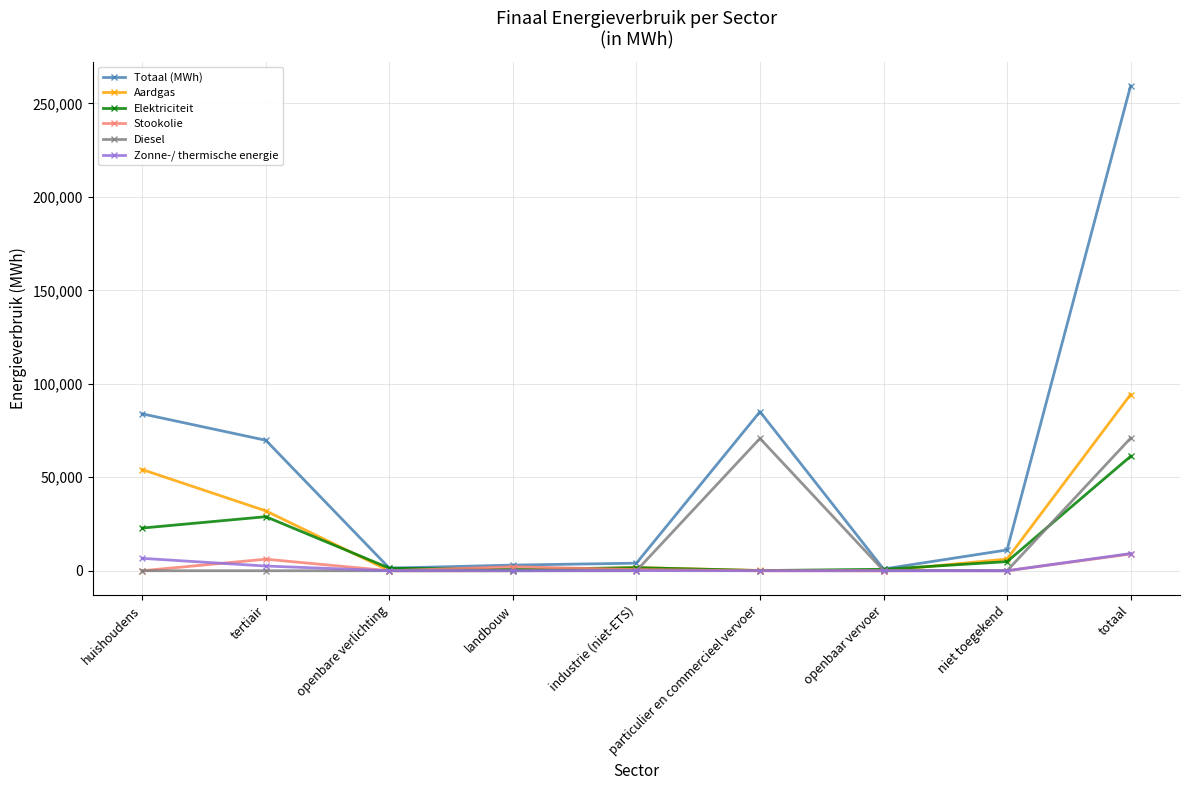

Is the value of Aardgas at totaal greater than the value of Zonne-/ thermische energie at totaal?

Yes